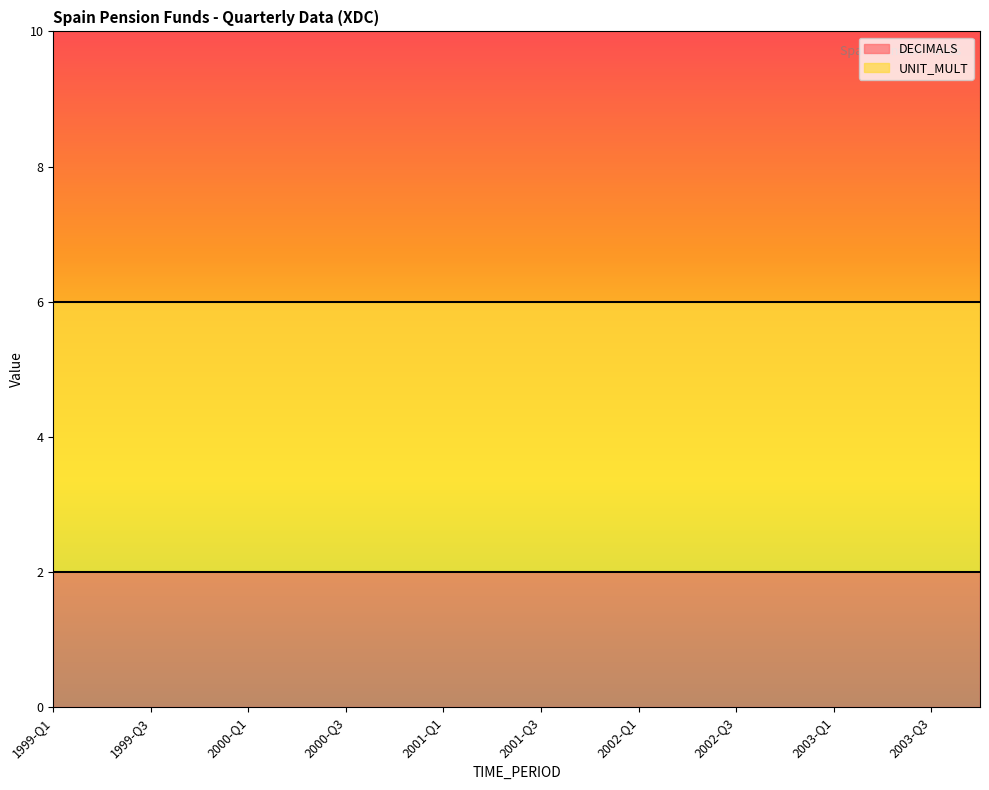

What is the average value of the DECIMALS series?

2